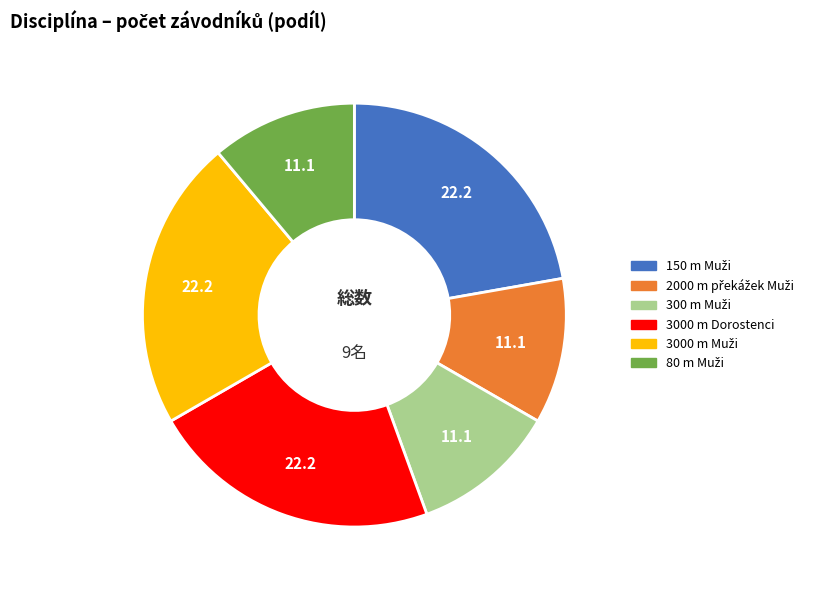

True or false: 3000 m Dorostenci accounts for 14% of the total.

False